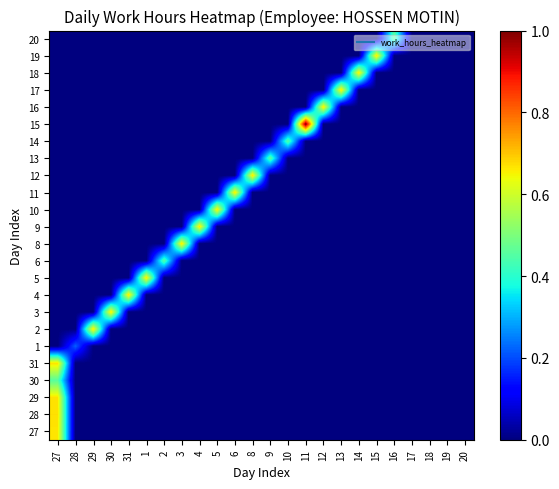

Reading left to right, list all the values displayed in this chart.

27: 27=0.7	28=0.0	29=0.0	30=0.0	31=0.0	1=0.0	2=0.0	3=0.0	4=0.0	5=0.0	6=0.0	8=0.0	9=0.0	10=0.0	11=0.0	12=0.0	13=0.0	14=0.0	15=0.0	16=0.0	17=0.0	18=0.0	19=0.0	20=0.0
28: 27=0.7	28=0.0	29=0.0	30=0.0	31=0.0	1=0.0	2=0.0	3=0.0	4=0.0	5=0.0	6=0.0	8=0.0	9=0.0	10=0.0	11=0.0	12=0.0	13=0.0	14=0.0	15=0.0	16=0.0	17=0.0	18=0.0	19=0.0	20=0.0
29: 27=0.7	28=0.0	29=0.0	30=0.0	31=0.0	1=0.0	2=0.0	3=0.0	4=0.0	5=0.0	6=0.0	8=0.0	9=0.0	10=0.0	11=0.0	12=0.0	13=0.0	14=0.0	15=0.0	16=0.0	17=0.0	18=0.0	19=0.0	20=0.0
30: 27=0.5	28=0.0	29=0.0	30=0.0	31=0.0	1=0.0	2=0.0	3=0.0	4=0.0	5=0.0	6=0.0	8=0.0	9=0.0	10=0.0	11=0.0	12=0.0	13=0.0	14=0.0	15=0.0	16=0.0	17=0.0	18=0.0	19=0.0	20=0.0
31: 27=0.7	28=0.0	29=0.0	30=0.0	31=0.0	1=0.0	2=0.0	3=0.0	4=0.0	5=0.0	6=0.0	8=0.0	9=0.0	10=0.0	11=0.0	12=0.0	13=0.0	14=0.0	15=0.0	16=0.0	17=0.0	18=0.0	19=0.0	20=0.0
1: 27=0.0	28=0.2	29=0.0	30=0.0	31=0.0	1=0.0	2=0.0	3=0.0	4=0.0	5=0.0	6=0.0	8=0.0	9=0.0	10=0.0	11=0.0	12=0.0	13=0.0	14=0.0	15=0.0	16=0.0	17=0.0	18=0.0	19=0.0	20=0.0
2: 27=0.0	28=0.0	29=0.7	30=0.0	31=0.0	1=0.0	2=0.0	3=0.0	4=0.0	5=0.0	6=0.0	8=0.0	9=0.0	10=0.0	11=0.0	12=0.0	13=0.0	14=0.0	15=0.0	16=0.0	17=0.0	18=0.0	19=0.0	20=0.0
3: 27=0.0	28=0.0	29=0.0	30=0.7	31=0.0	1=0.0	2=0.0	3=0.0	4=0.0	5=0.0	6=0.0	8=0.0	9=0.0	10=0.0	11=0.0	12=0.0	13=0.0	14=0.0	15=0.0	16=0.0	17=0.0	18=0.0	19=0.0	20=0.0
4: 27=0.0	28=0.0	29=0.0	30=0.0	31=0.7	1=0.0	2=0.0	3=0.0	4=0.0	5=0.0	6=0.0	8=0.0	9=0.0	10=0.0	11=0.0	12=0.0	13=0.0	14=0.0	15=0.0	16=0.0	17=0.0	18=0.0	19=0.0	20=0.0
5: 27=0.0	28=0.0	29=0.0	30=0.0	31=0.0	1=0.7	2=0.0	3=0.0	4=0.0	5=0.0	6=0.0	8=0.0	9=0.0	10=0.0	11=0.0	12=0.0	13=0.0	14=0.0	15=0.0	16=0.0	17=0.0	18=0.0	19=0.0	20=0.0
6: 27=0.0	28=0.0	29=0.0	30=0.0	31=0.0	1=0.0	2=0.5	3=0.0	4=0.0	5=0.0	6=0.0	8=0.0	9=0.0	10=0.0	11=0.0	12=0.0	13=0.0	14=0.0	15=0.0	16=0.0	17=0.0	18=0.0	19=0.0	20=0.0
8: 27=0.0	28=0.0	29=0.0	30=0.0	31=0.0	1=0.0	2=0.0	3=0.7	4=0.0	5=0.0	6=0.0	8=0.0	9=0.0	10=0.0	11=0.0	12=0.0	13=0.0	14=0.0	15=0.0	16=0.0	17=0.0	18=0.0	19=0.0	20=0.0
9: 27=0.0	28=0.0	29=0.0	30=0.0	31=0.0	1=0.0	2=0.0	3=0.0	4=0.7	5=0.0	6=0.0	8=0.0	9=0.0	10=0.0	11=0.0	12=0.0	13=0.0	14=0.0	15=0.0	16=0.0	17=0.0	18=0.0	19=0.0	20=0.0
10: 27=0.0	28=0.0	29=0.0	30=0.0	31=0.0	1=0.0	2=0.0	3=0.0	4=0.0	5=0.7	6=0.0	8=0.0	9=0.0	10=0.0	11=0.0	12=0.0	13=0.0	14=0.0	15=0.0	16=0.0	17=0.0	18=0.0	19=0.0	20=0.0
11: 27=0.0	28=0.0	29=0.0	30=0.0	31=0.0	1=0.0	2=0.0	3=0.0	4=0.0	5=0.0	6=0.7	8=0.0	9=0.0	10=0.0	11=0.0	12=0.0	13=0.0	14=0.0	15=0.0	16=0.0	17=0.0	18=0.0	19=0.0	20=0.0
12: 27=0.0	28=0.0	29=0.0	30=0.0	31=0.0	1=0.0	2=0.0	3=0.0	4=0.0	5=0.0	6=0.0	8=0.7	9=0.0	10=0.0	11=0.0	12=0.0	13=0.0	14=0.0	15=0.0	16=0.0	17=0.0	18=0.0	19=0.0	20=0.0
13: 27=0.0	28=0.0	29=0.0	30=0.0	31=0.0	1=0.0	2=0.0	3=0.0	4=0.0	5=0.0	6=0.0	8=0.0	9=0.5	10=0.0	11=0.0	12=0.0	13=0.0	14=0.0	15=0.0	16=0.0	17=0.0	18=0.0	19=0.0	20=0.0
14: 27=0.0	28=0.0	29=0.0	30=0.0	31=0.0	1=0.0	2=0.0	3=0.0	4=0.0	5=0.0	6=0.0	8=0.0	9=0.0	10=0.5	11=0.0	12=0.0	13=0.0	14=0.0	15=0.0	16=0.0	17=0.0	18=0.0	19=0.0	20=0.0
15: 27=0.0	28=0.0	29=0.0	30=0.0	31=0.0	1=0.0	2=0.0	3=0.0	4=0.0	5=0.0	6=0.0	8=0.0	9=0.0	10=0.0	11=1.0	12=0.0	13=0.0	14=0.0	15=0.0	16=0.0	17=0.0	18=0.0	19=0.0	20=0.0
16: 27=0.0	28=0.0	29=0.0	30=0.0	31=0.0	1=0.0	2=0.0	3=0.0	4=0.0	5=0.0	6=0.0	8=0.0	9=0.0	10=0.0	11=0.0	12=0.7	13=0.0	14=0.0	15=0.0	16=0.0	17=0.0	18=0.0	19=0.0	20=0.0
17: 27=0.0	28=0.0	29=0.0	30=0.0	31=0.0	1=0.0	2=0.0	3=0.0	4=0.0	5=0.0	6=0.0	8=0.0	9=0.0	10=0.0	11=0.0	12=0.0	13=0.7	14=0.0	15=0.0	16=0.0	17=0.0	18=0.0	19=0.0	20=0.0
18: 27=0.0	28=0.0	29=0.0	30=0.0	31=0.0	1=0.0	2=0.0	3=0.0	4=0.0	5=0.0	6=0.0	8=0.0	9=0.0	10=0.0	11=0.0	12=0.0	13=0.0	14=0.7	15=0.0	16=0.0	17=0.0	18=0.0	19=0.0	20=0.0
19: 27=0.0	28=0.0	29=0.0	30=0.0	31=0.0	1=0.0	2=0.0	3=0.0	4=0.0	5=0.0	6=0.0	8=0.0	9=0.0	10=0.0	11=0.0	12=0.0	13=0.0	14=0.0	15=0.7	16=0.0	17=0.0	18=0.0	19=0.0	20=0.0
20: 27=0.0	28=0.0	29=0.0	30=0.0	31=0.0	1=0.0	2=0.0	3=0.0	4=0.0	5=0.0	6=0.0	8=0.0	9=0.0	10=0.0	11=0.0	12=0.0	13=0.0	14=0.0	15=0.0	16=0.5	17=0.0	18=0.0	19=0.0	20=0.0